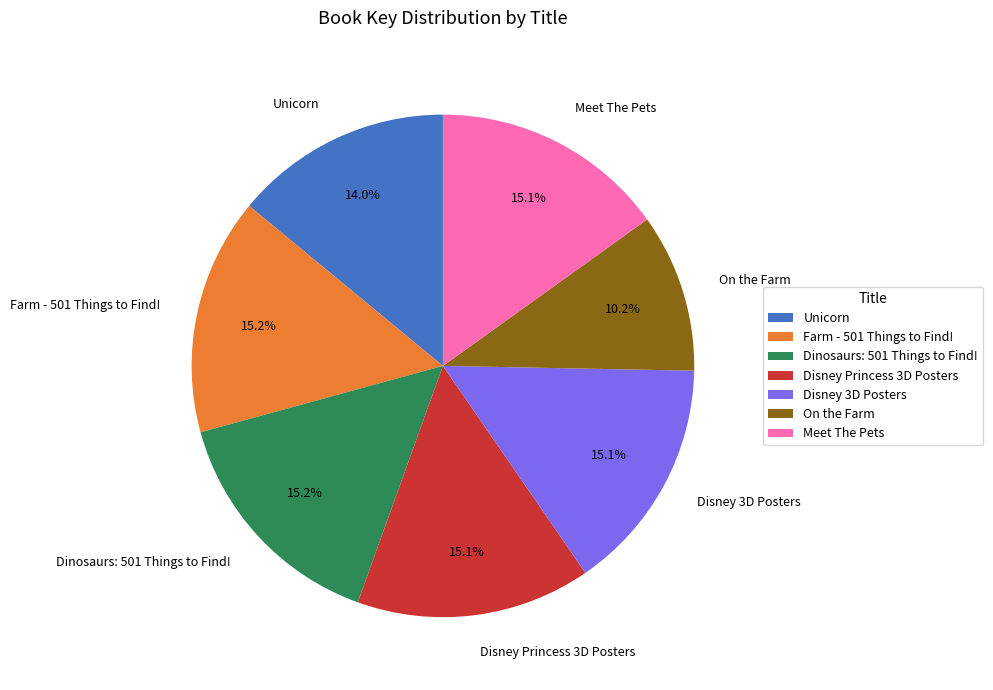

Which slice is the smallest?

On the Farm